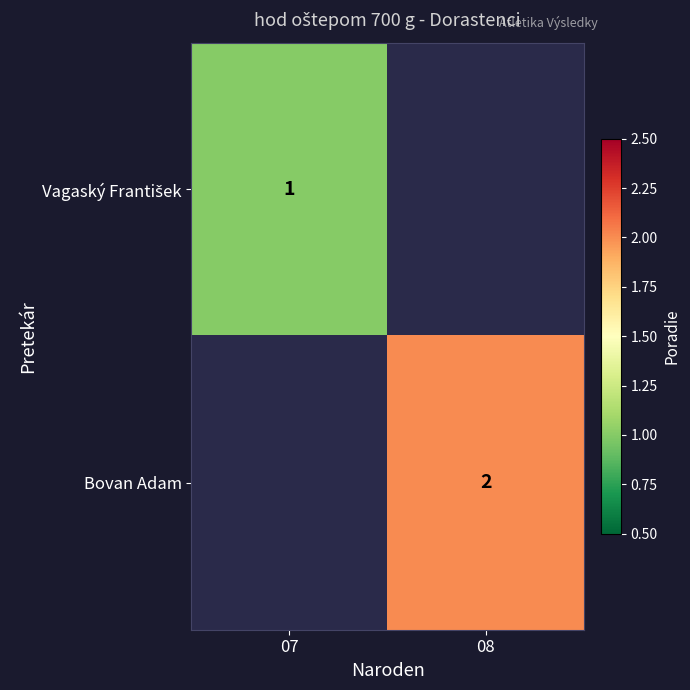

Which category has the lowest value in the Bovan Adam series?

07